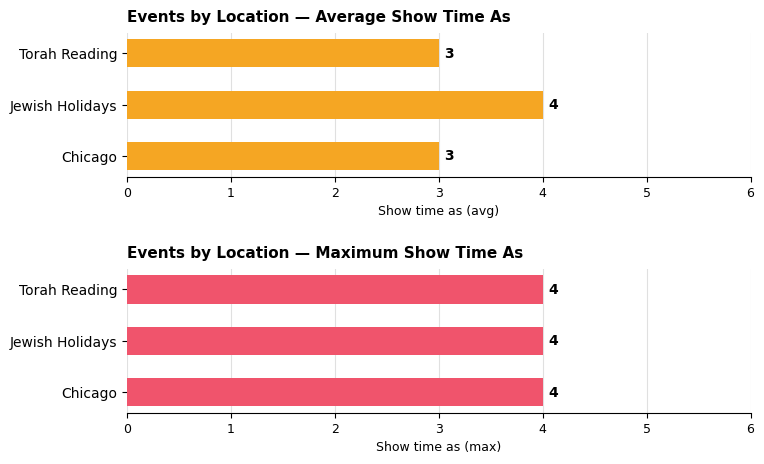

What is the maximum value shown in the chart?

4.0